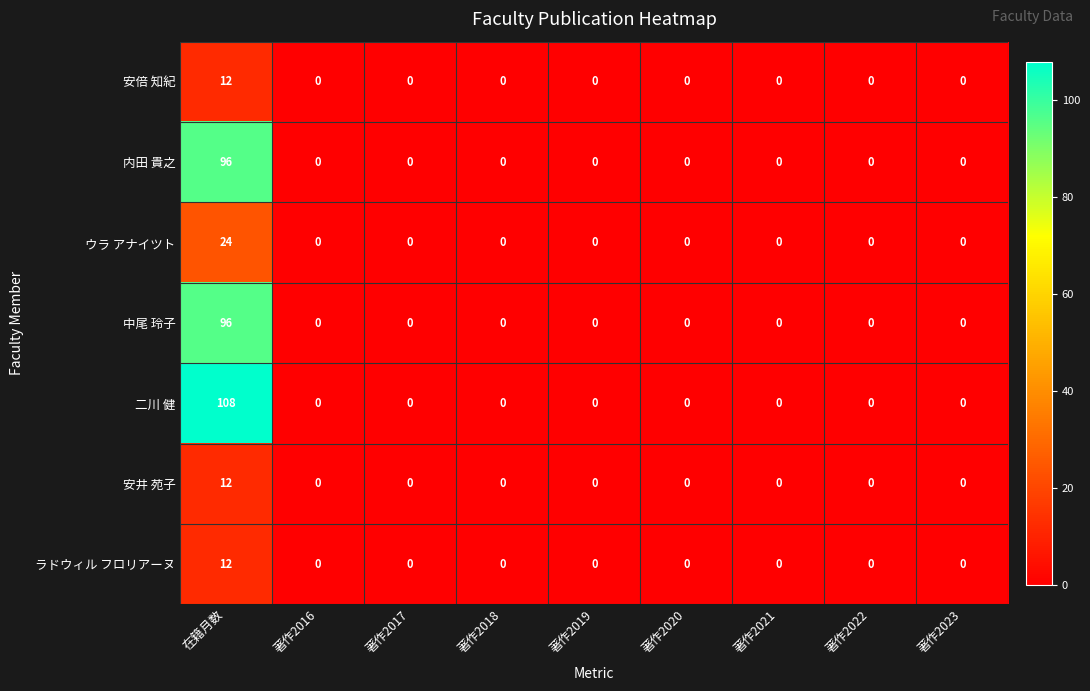

Which series has the largest range (max minus min)?

二川 健